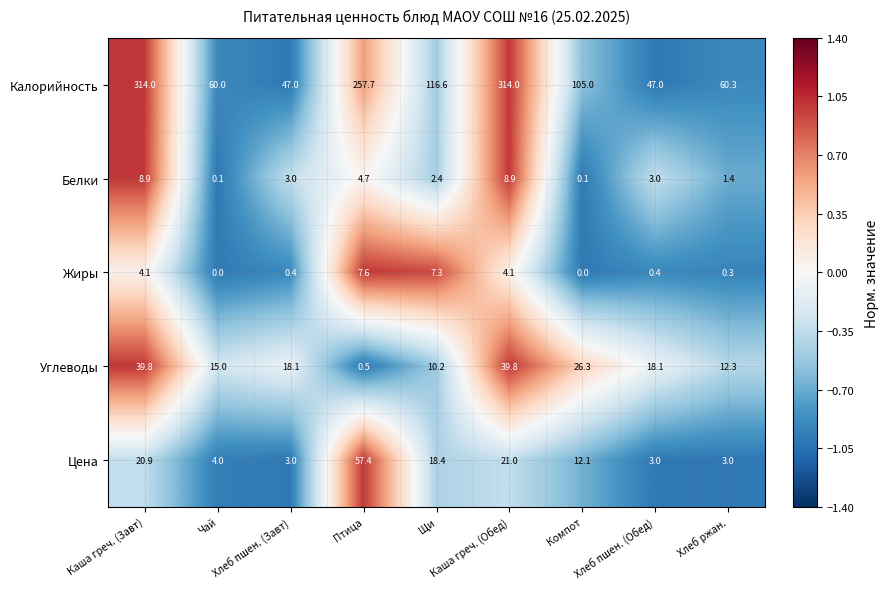

List the series in order of their peak value, highest first.

Калорийность, Цена, Углеводы, Белки, Жиры